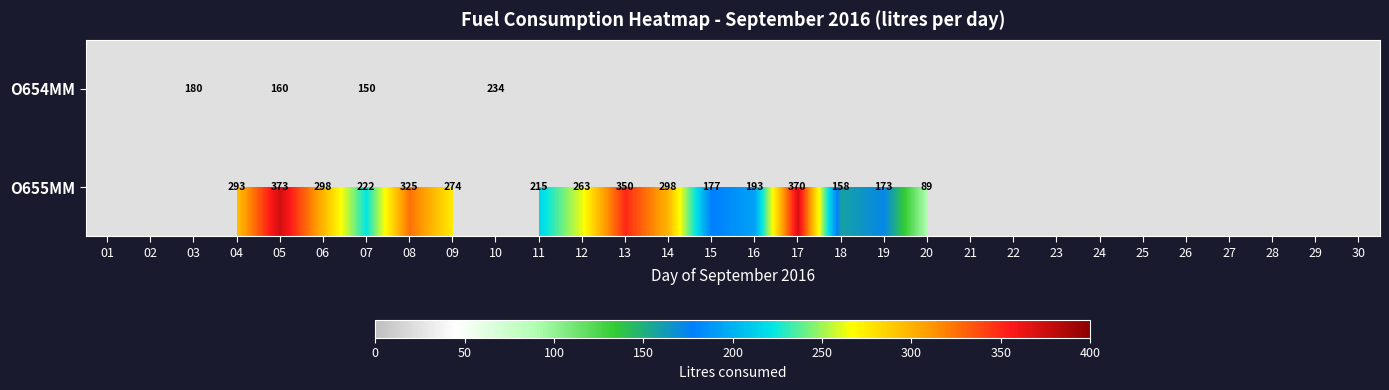

The value of О654ММ at 10 is 84. True or false?

False